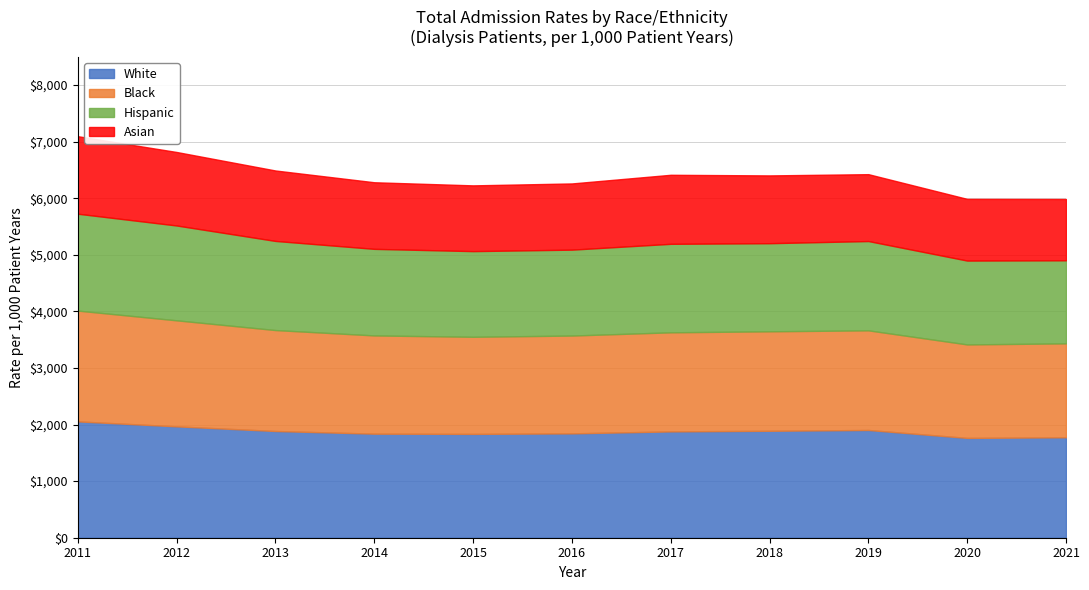

What is the average value of the Hispanic series?

1561